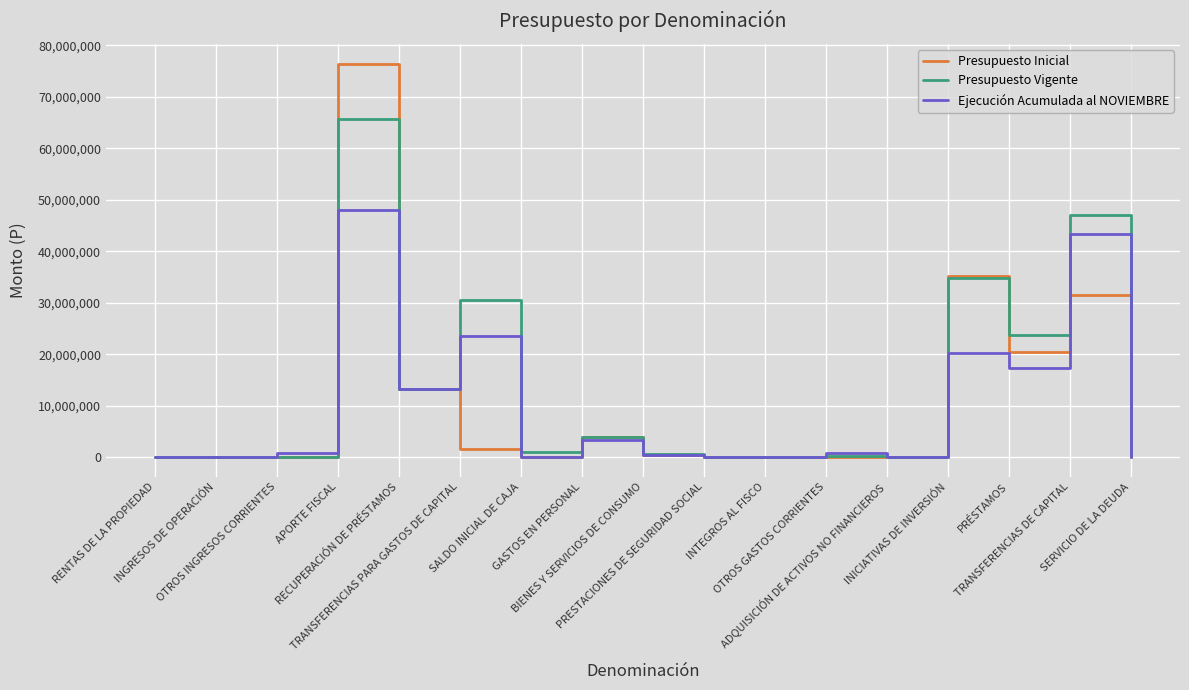

Count the number of data series in this chart.

3